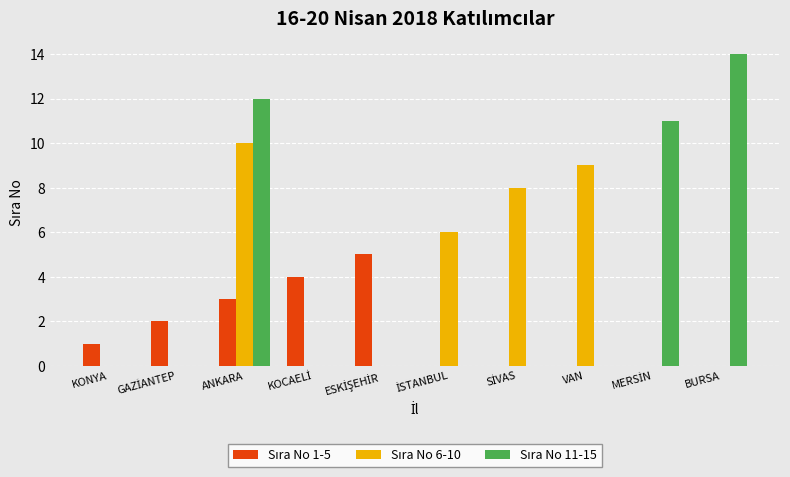

At which category is the sum across all series the highest?

ANKARA